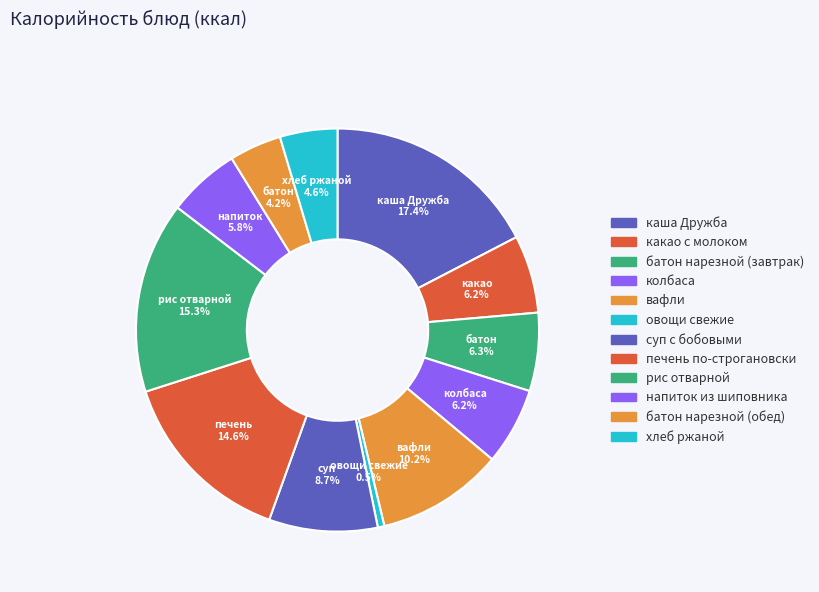

Rank the categories by value from highest to lowest.

каша Дружба, рис отварной, печень по-строгановски, вафли, суп с бобовыми, батон нарезной (завтрак), какао с молоком, колбаса, напиток из шиповника, хлеб ржаной, батон нарезной (обед), овощи свежие